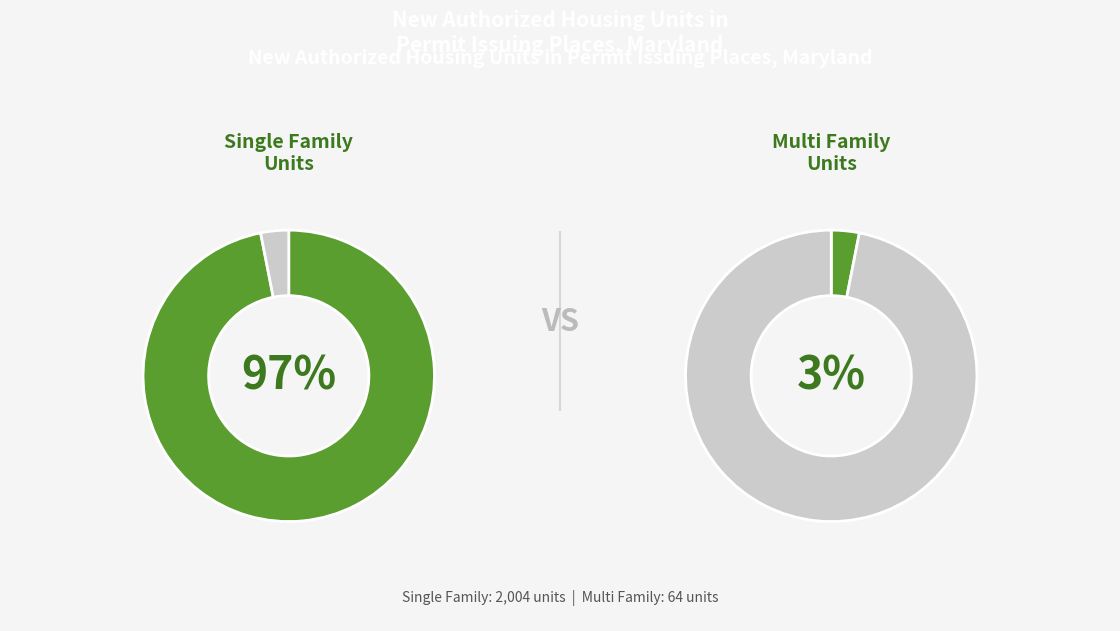

To the nearest percent, what portion does Single Family Units represent?

97%